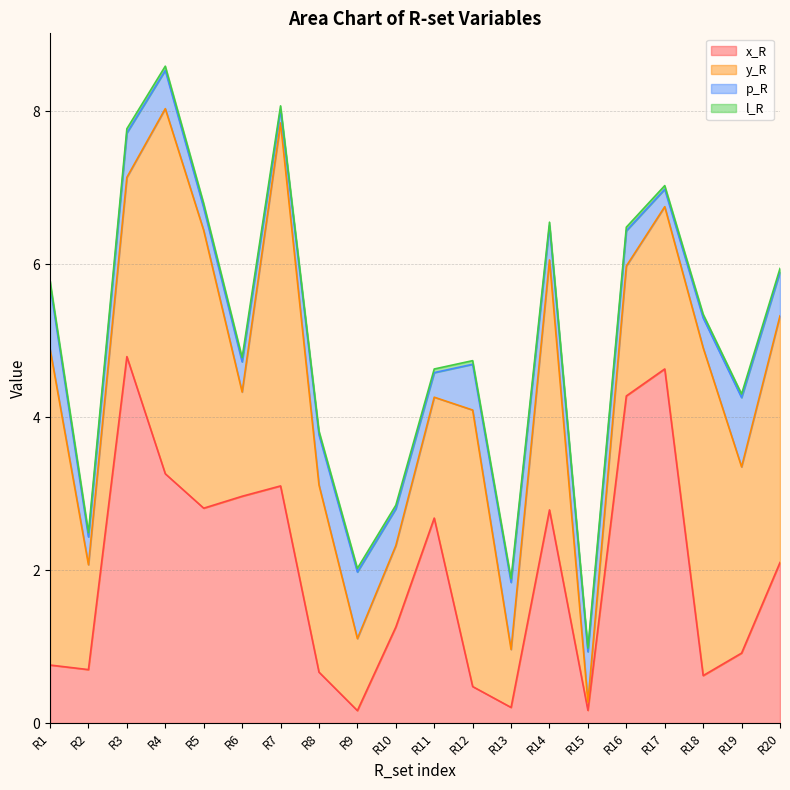

Which series changed the most between R5 and R6?

y_R